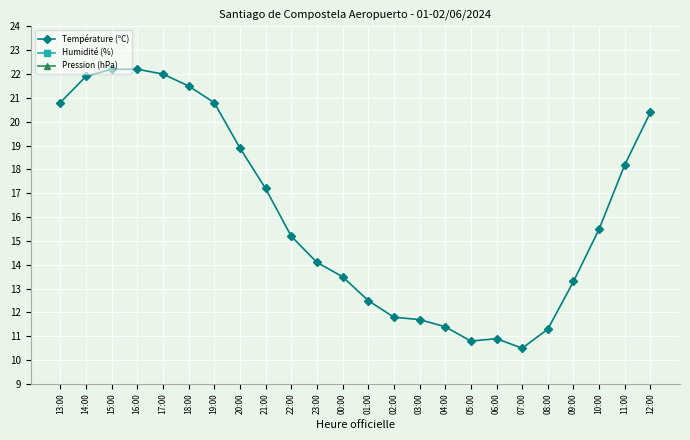

What position from the left is 11:00?

23